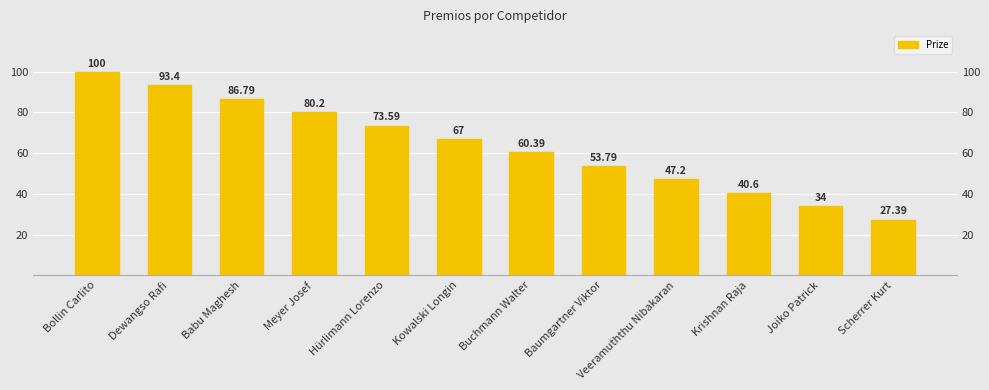

What is the change in value from Bollin Carlito to Hürlimann Lorenzo?

-26.4